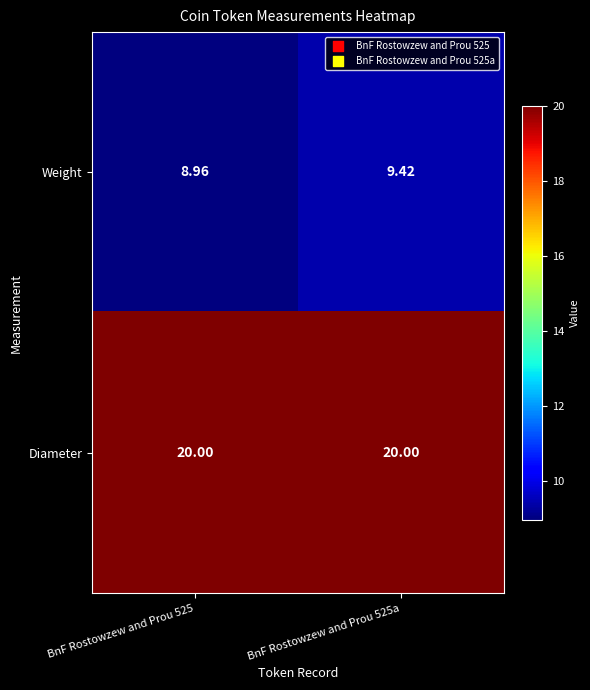

How many data points does each series have?

2